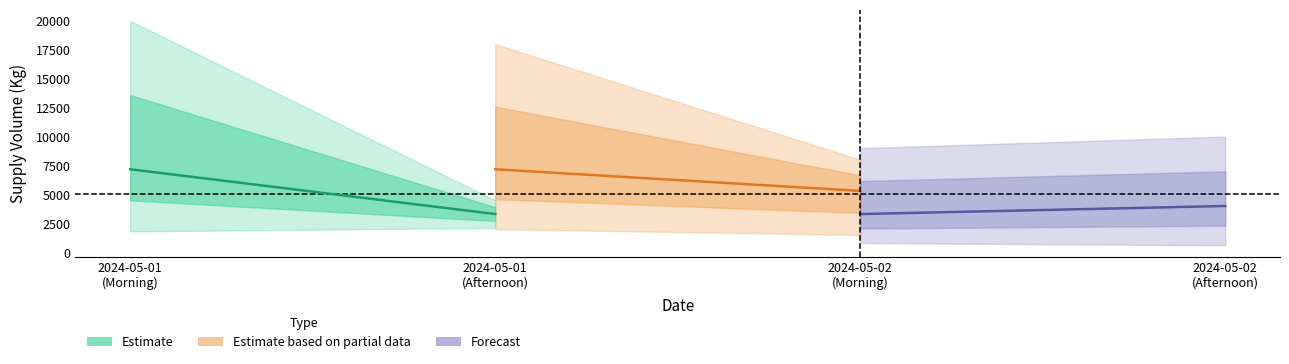

What is the difference between the maximum and minimum values in the Forecast series?

696